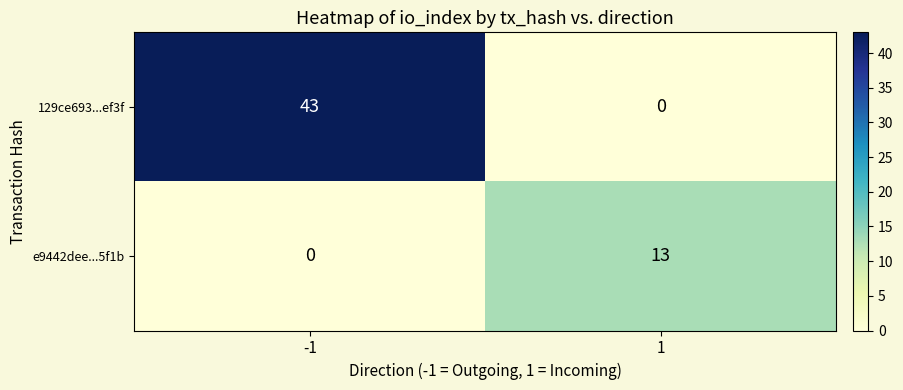

What value does the 129ce693...ef3f series have at -1, to the nearest 10?

40